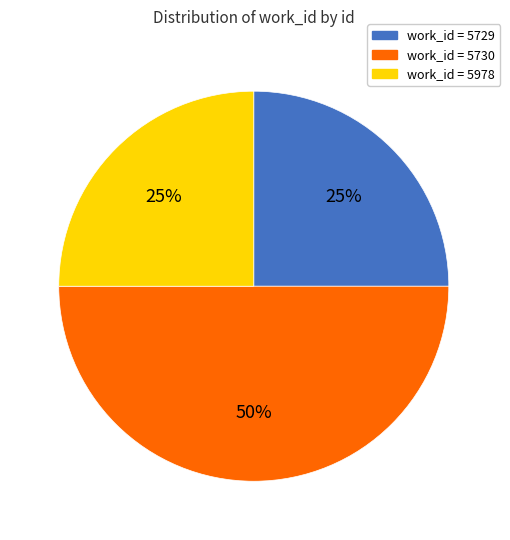

What is the largest slice in the pie chart?

work_id = 5730